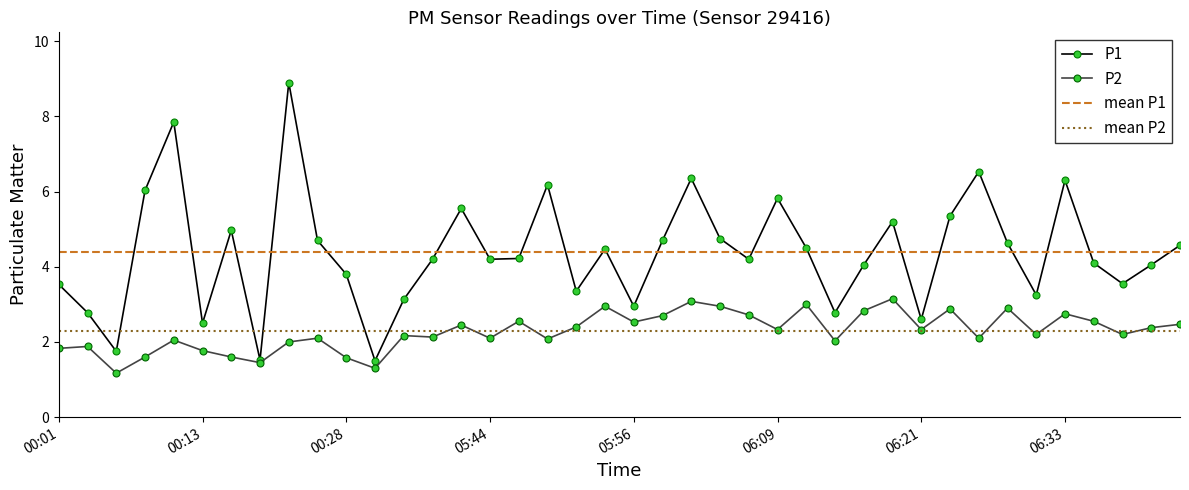

True or false: P2 has a value of 4.8 at 06:18.

False